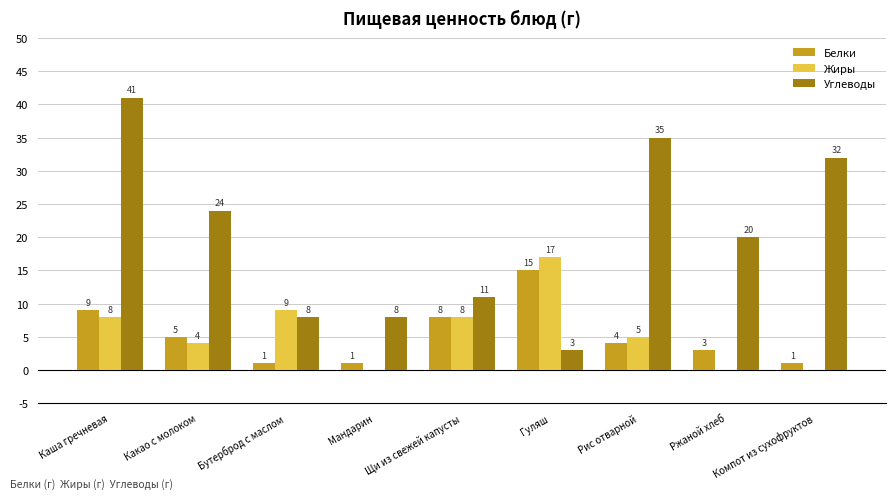

At which label does Белки first exceed 4?

Каша гречневая